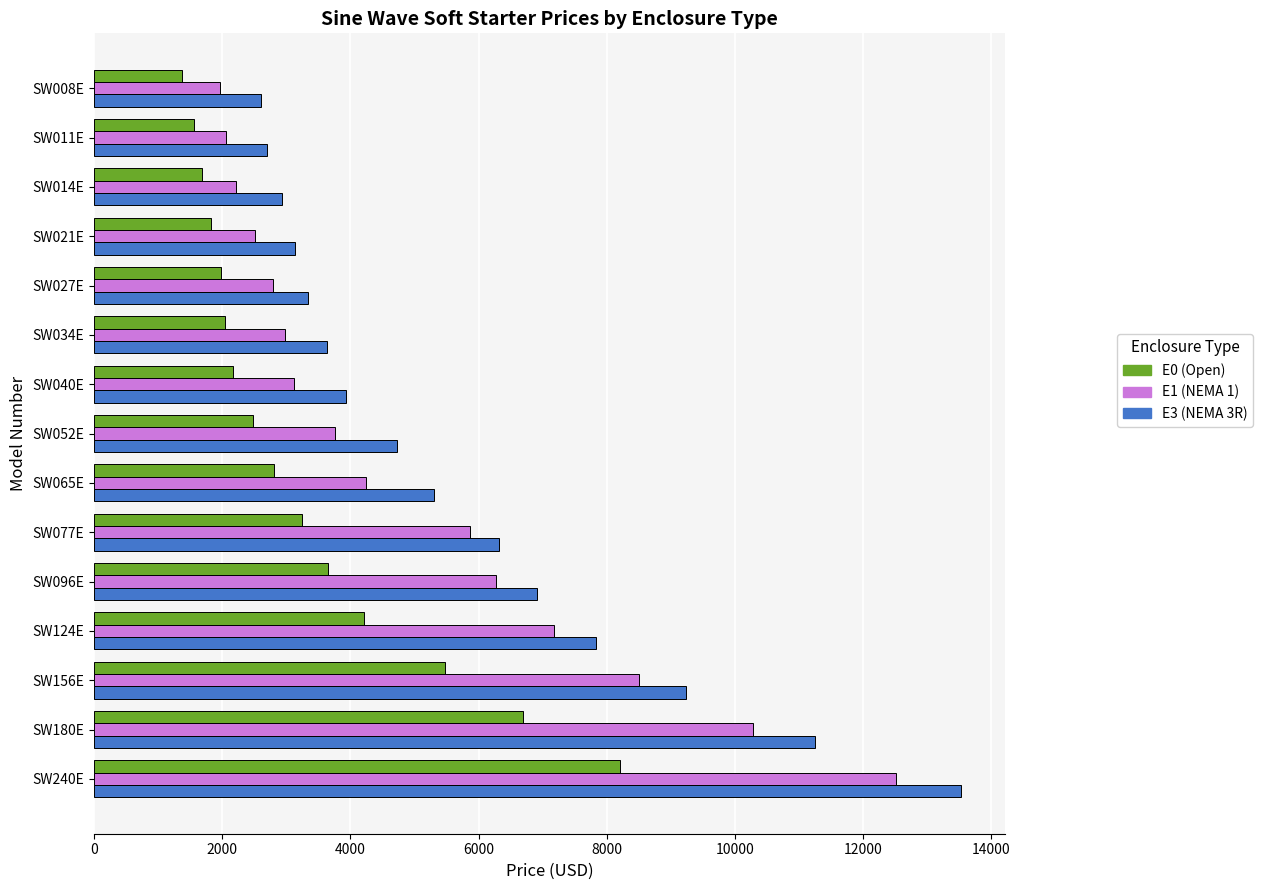

How many data points in E1 (NEMA 1) are less than 3757?

7